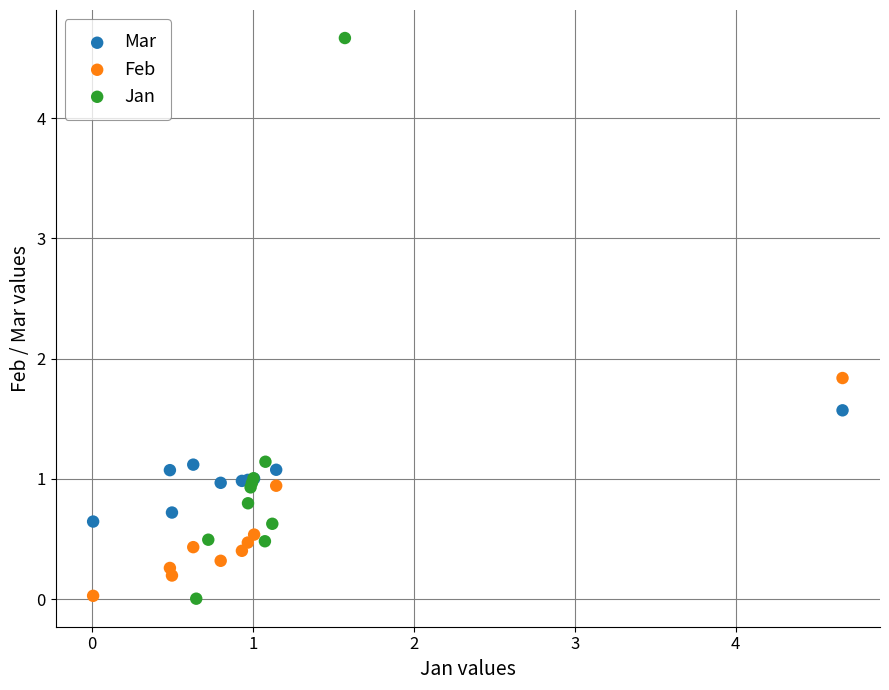

Which series has the widest spread of Y values?

Jan